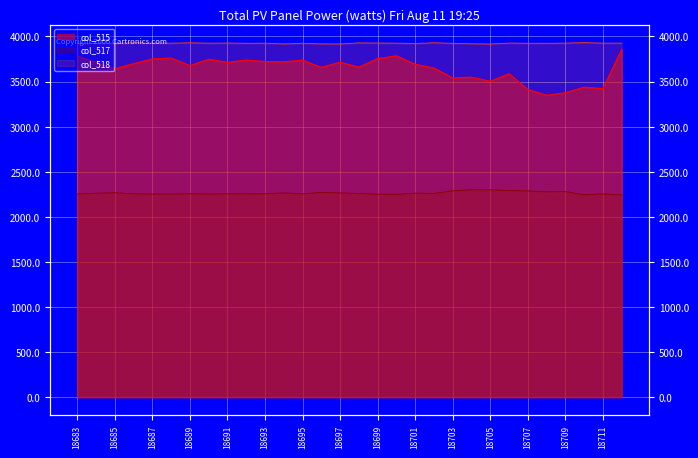

True or false: col_515 and col_517 intersect in this chart.

False